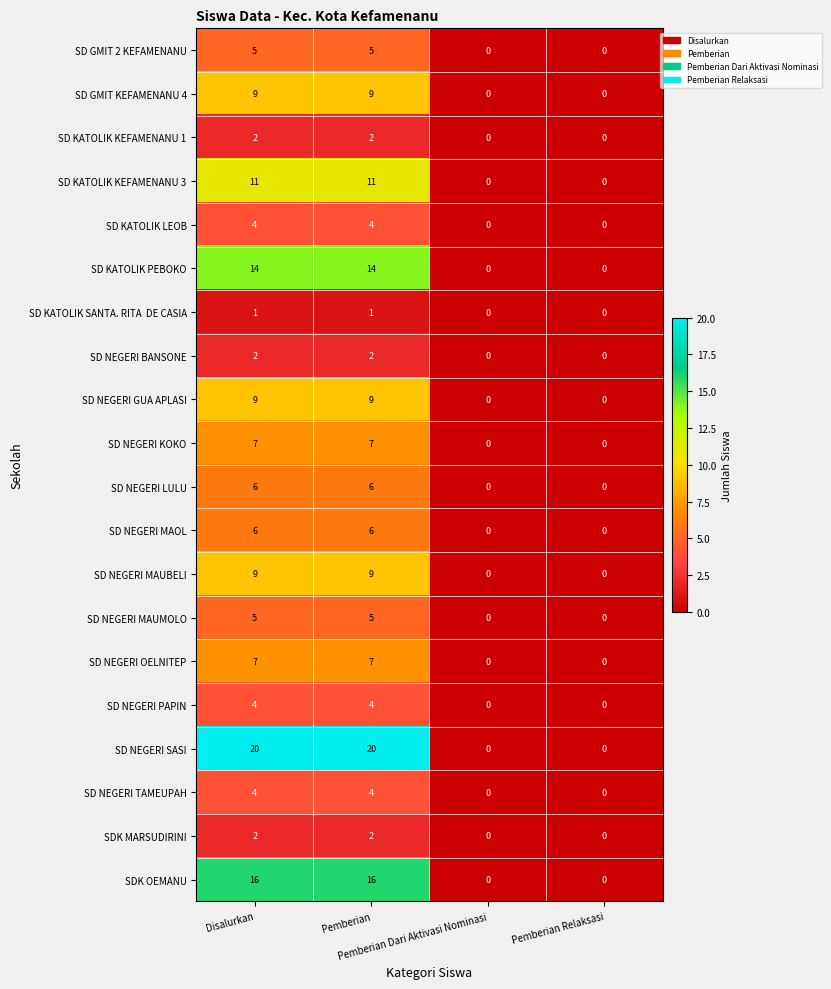

Count the SD NEGERI SASI values in the range 0 to 20.

4